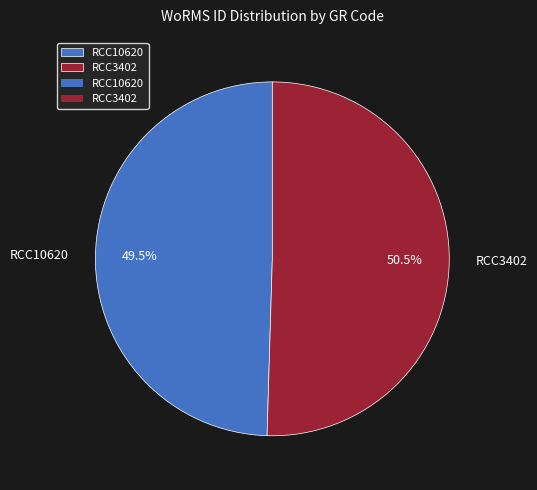

What is the smallest slice in the pie chart?

RCC10620